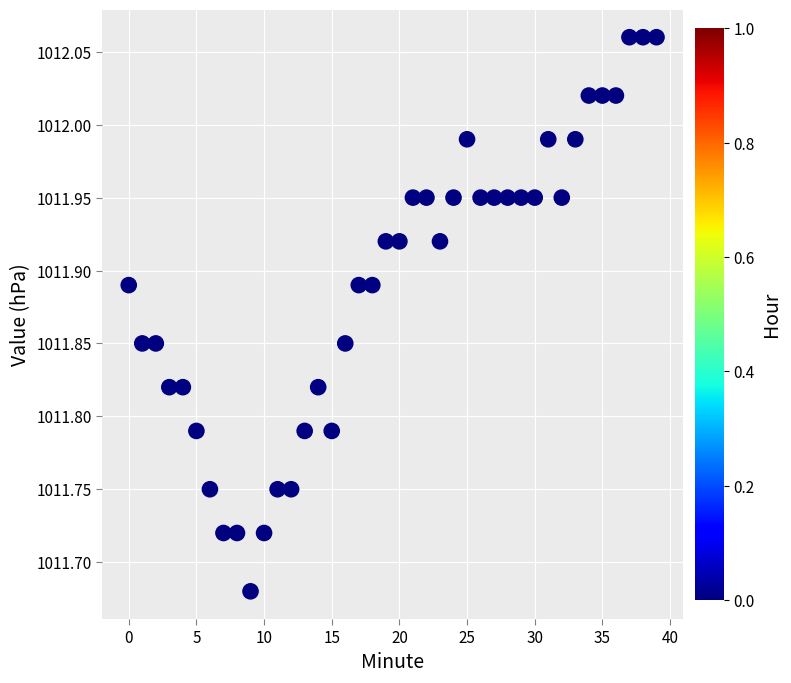

What is the range of Y values (max minus min)?

0.4